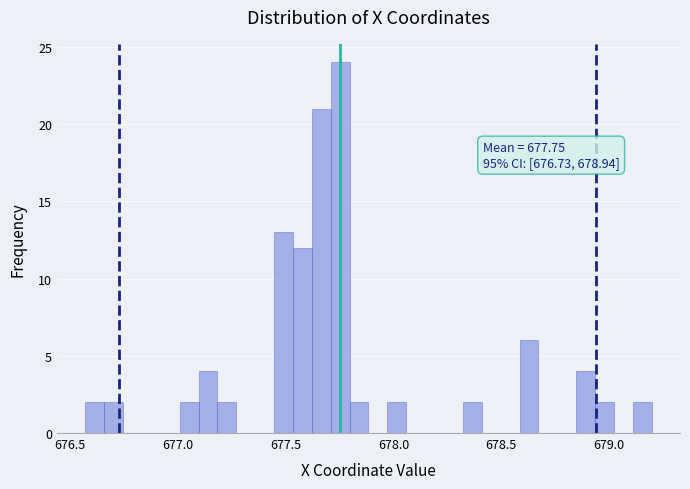

Around what value on the x-axis is the tallest bar? Give the approximate position of its centre, as read against the axis.

677.75